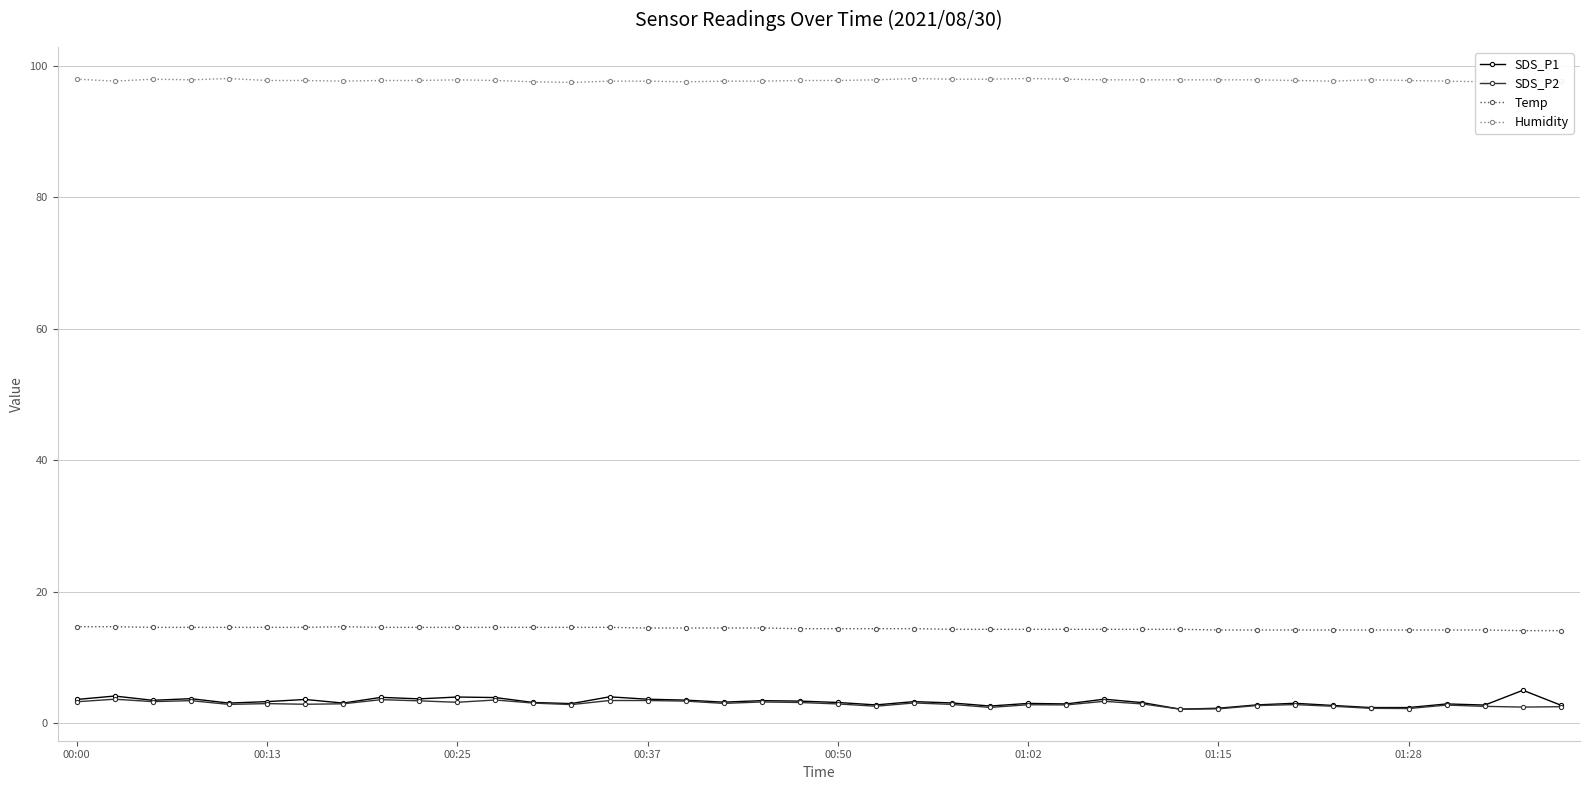

True or false: Temp and Humidity cross at least once.

False